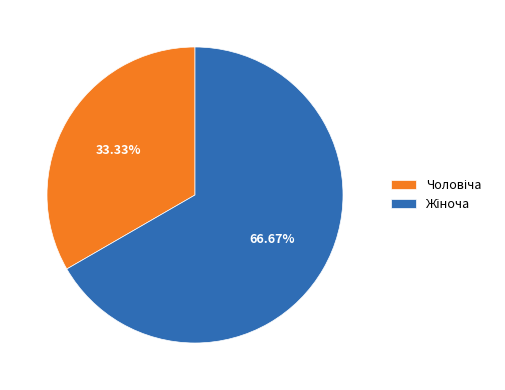

Is there any slice that represents more than half of the pie?

Yes